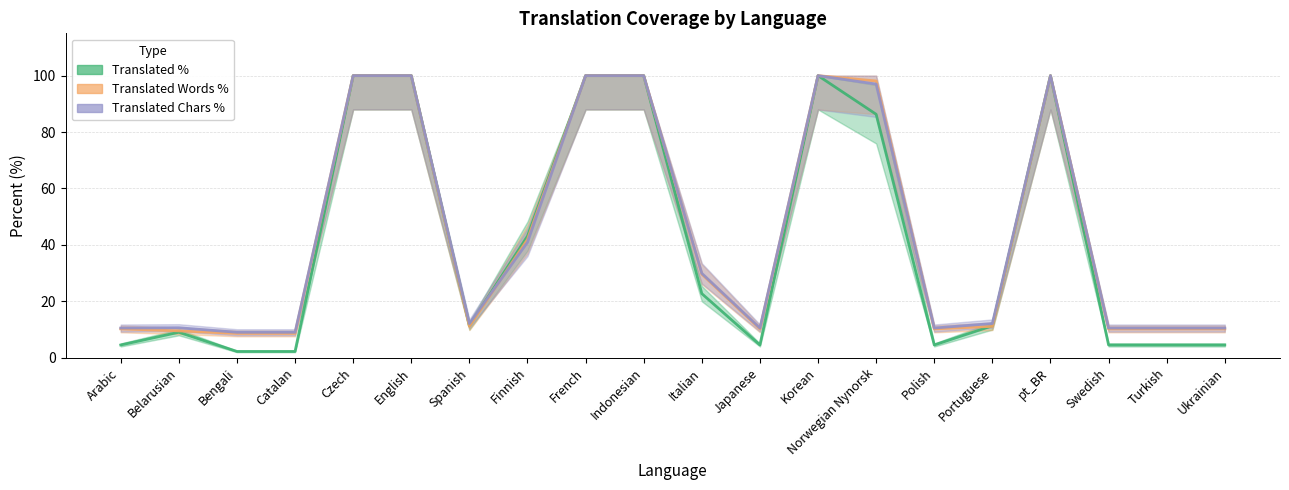

How many interior local peaks does the translated_chars_percent series have?

3